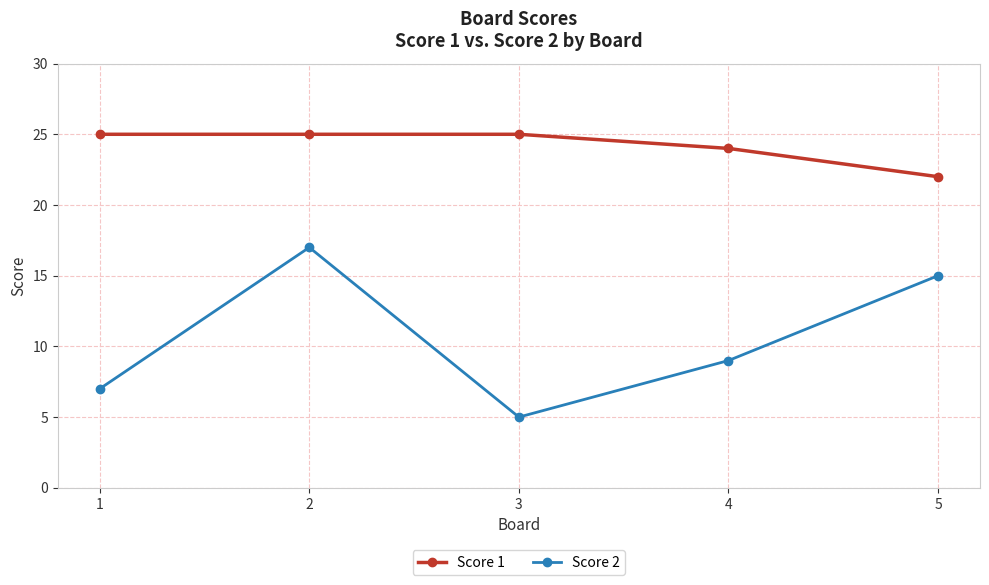

True or false: Score 1 has a value of 36 at 4.

False